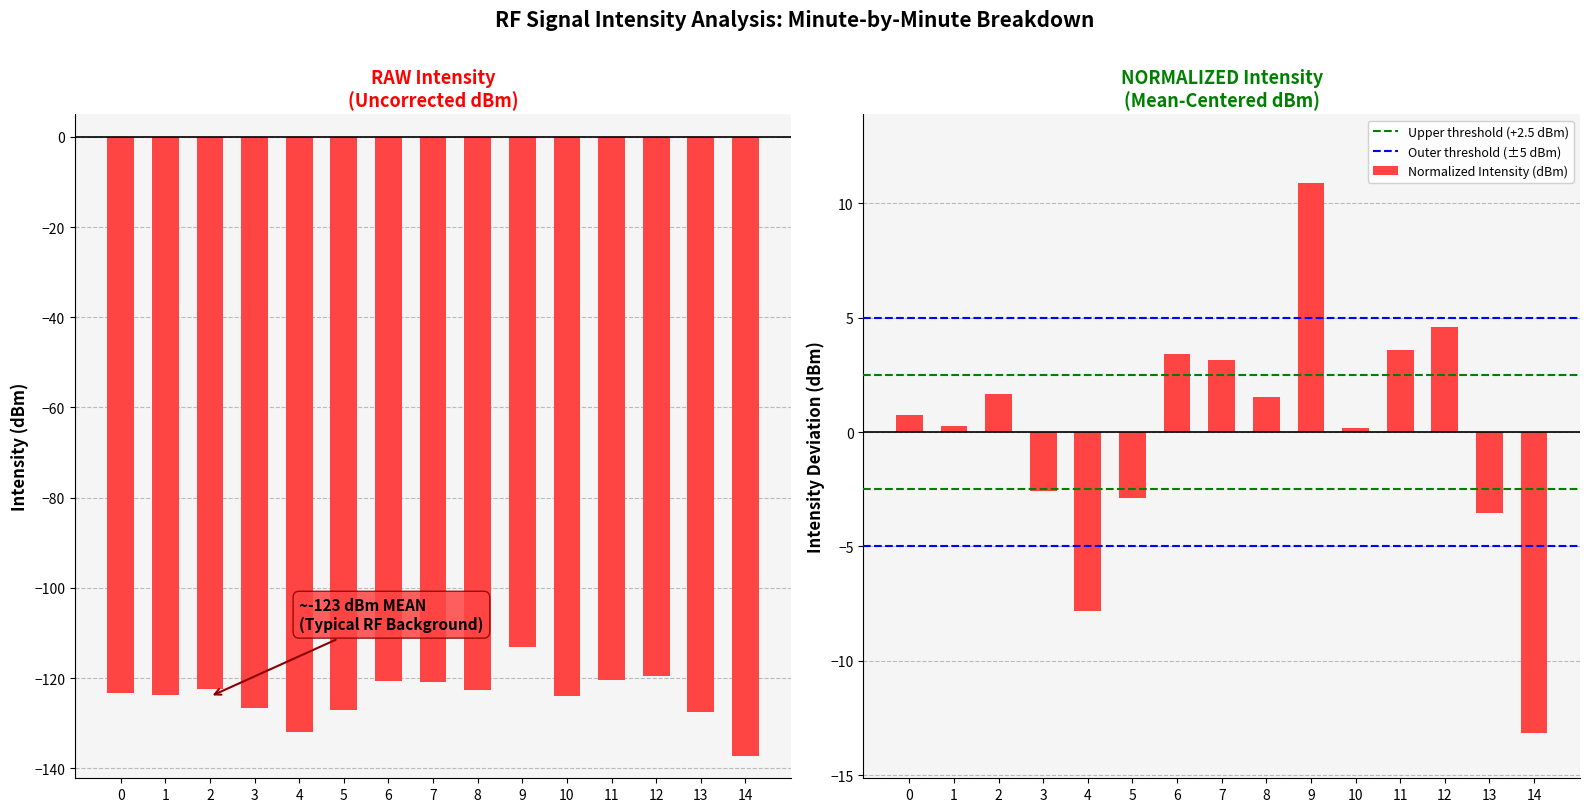

Are the bars horizontal?

No